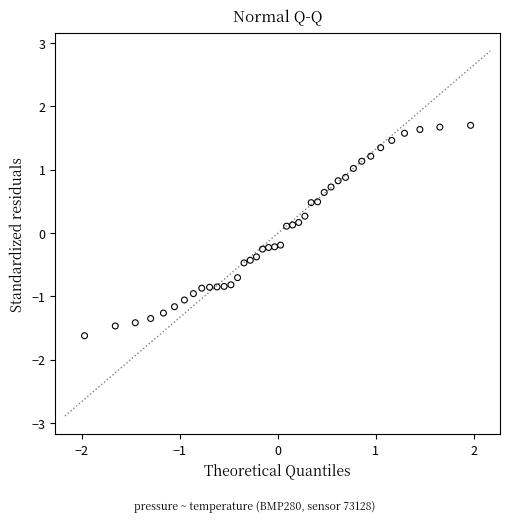

What is the range of Y values (max minus min)?

3.3